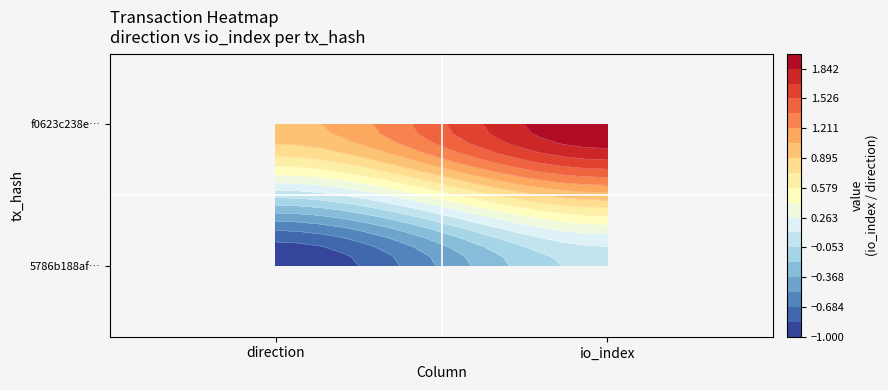

The 5786b188af80b6365cc38b9036610201e6afed2 series shows 0 at 1. True or false?

False